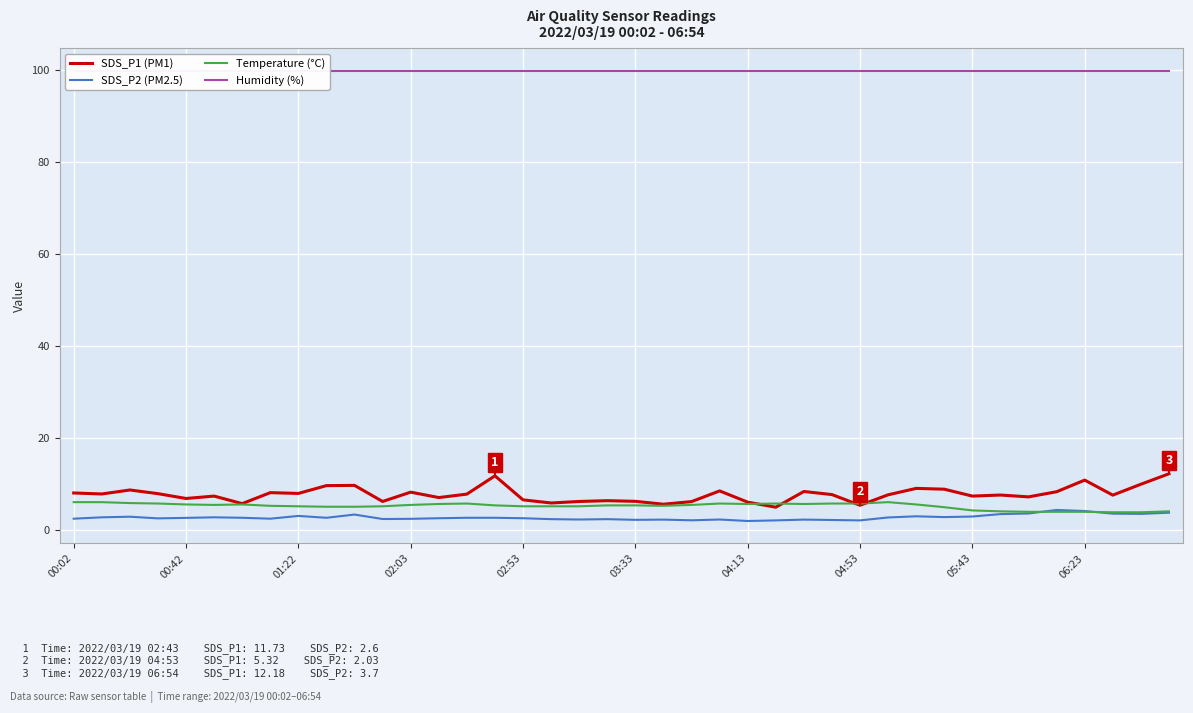

How many lines are shown in the chart?

4